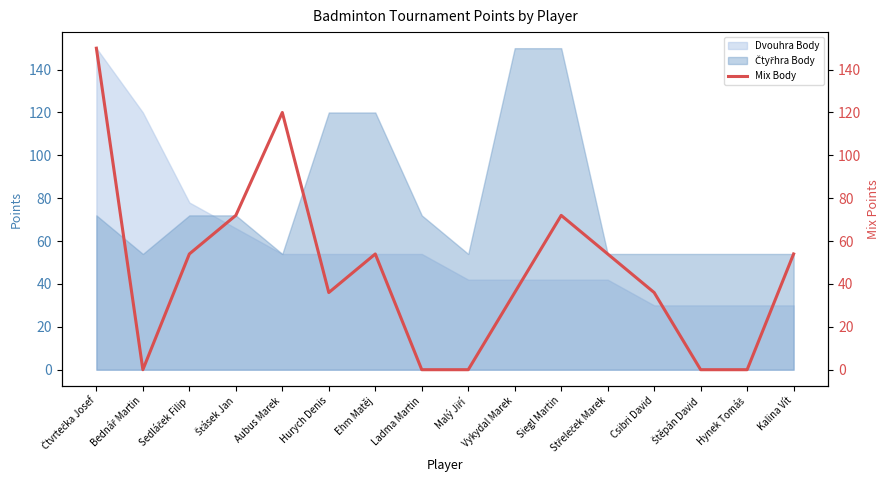

Rank the categories by value from lowest to highest.

Bednář Martin, Ladma Martin, Malý Jiří, Štěpán David, Hynek Tomáš, Hurych Denis, Vykydal Marek, Csibri David, Sedláček Filip, Ehm Matěj, Střeleček Marek, Kalina Vít, Šťásek Jan, Siegl Martin, Aubus Marek, Čtvrtečka Josef